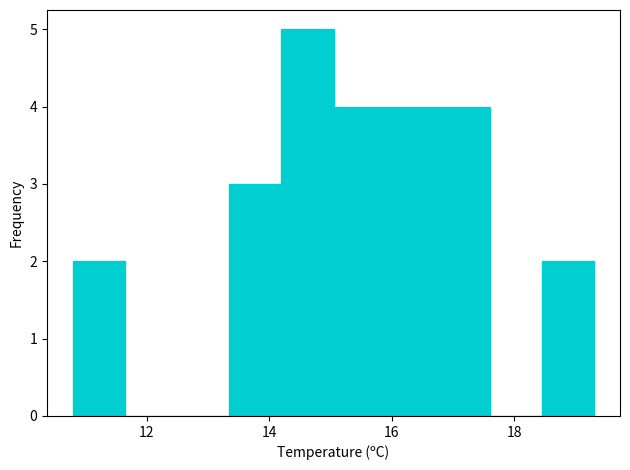

What is the height of the bar covering 15.90 to 16.75 on the x-axis? Neither the bar edges nor the heights are printed on the chart, so give them approximately, as read against the axes.

4